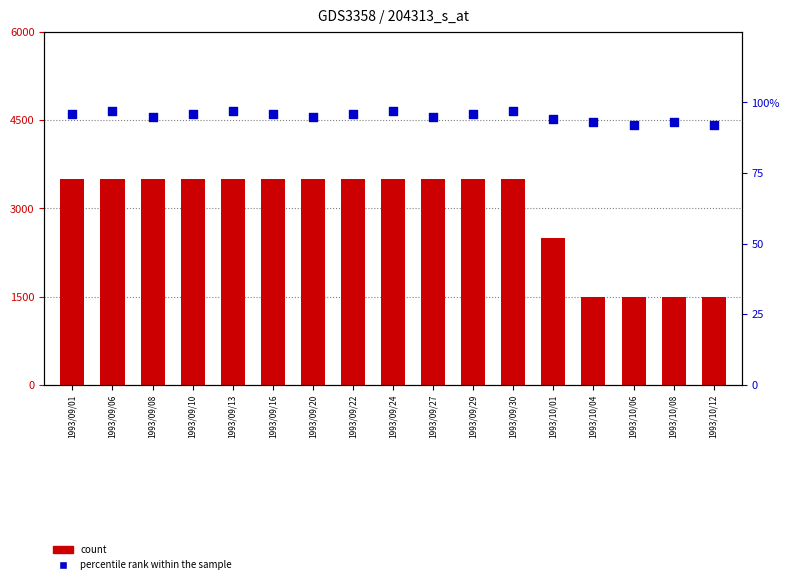

At how many categories does at least one series exceed 422?

17